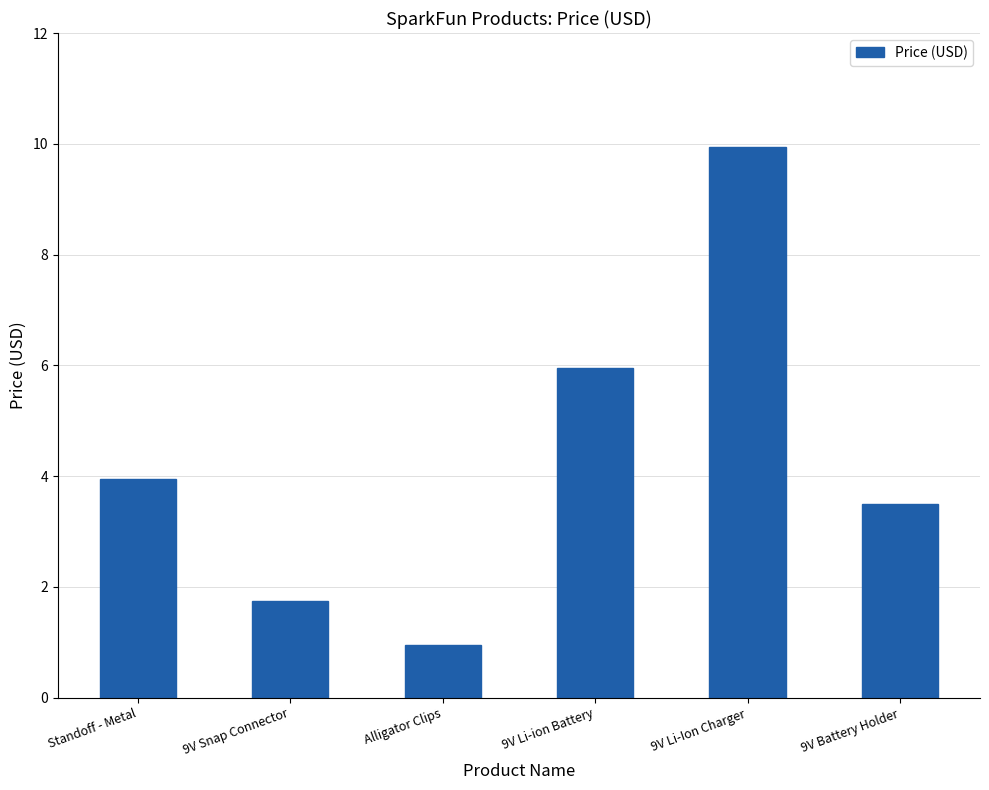

Is it true that the value at 9V Battery Holder is 2.2?

False